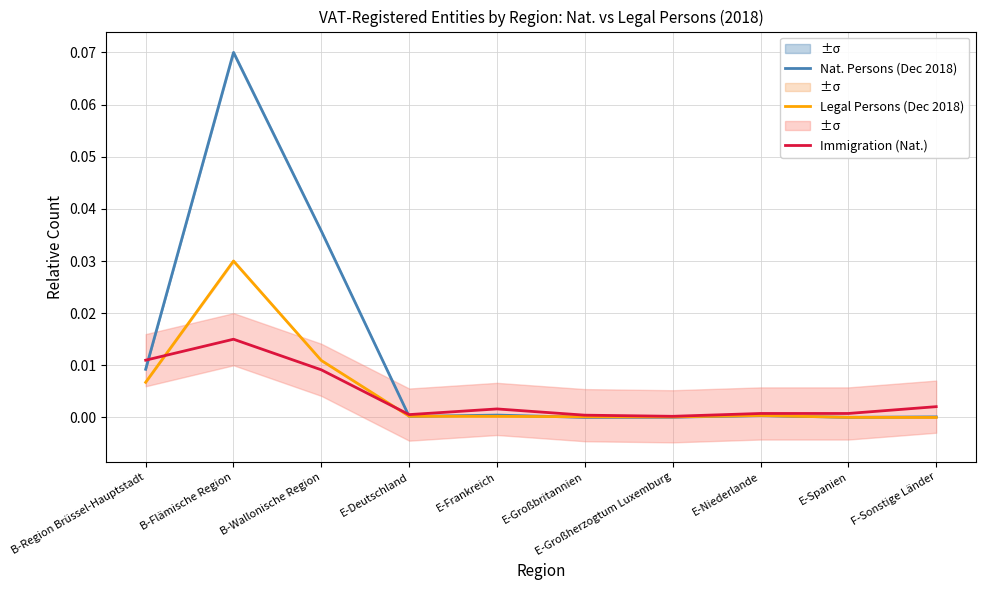

At which category is the sum across all series the highest?

B-Flämische Region